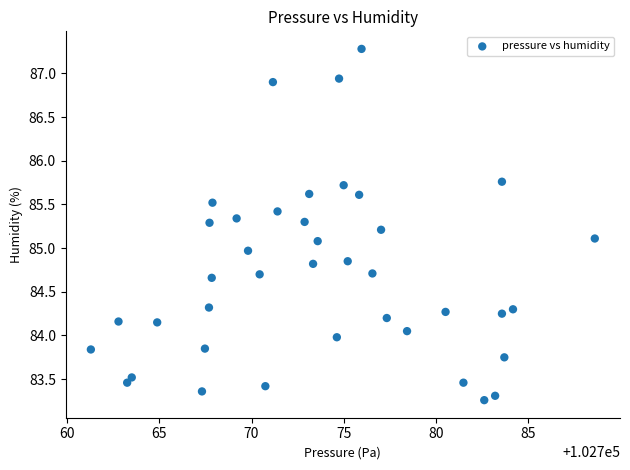

What is the range of X values (max minus min)?

27.4